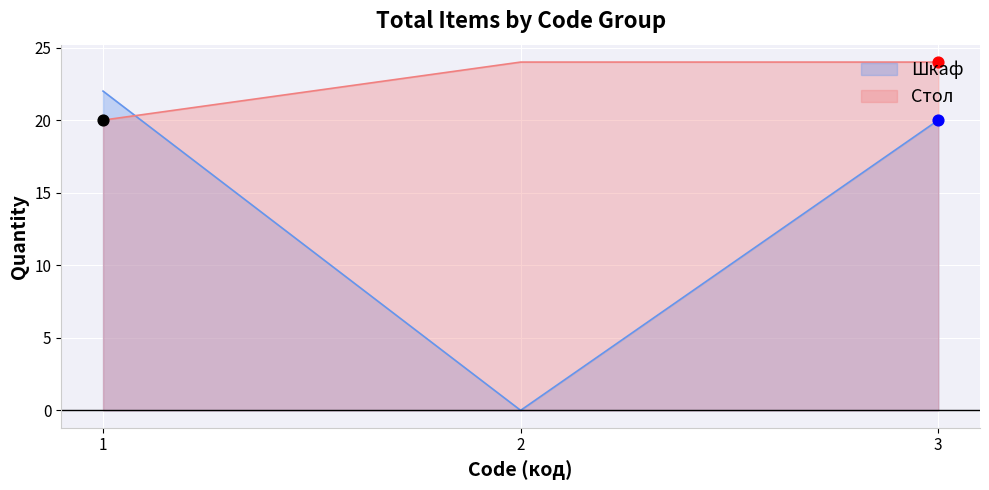

At how many categories does at least one series exceed 9?

3